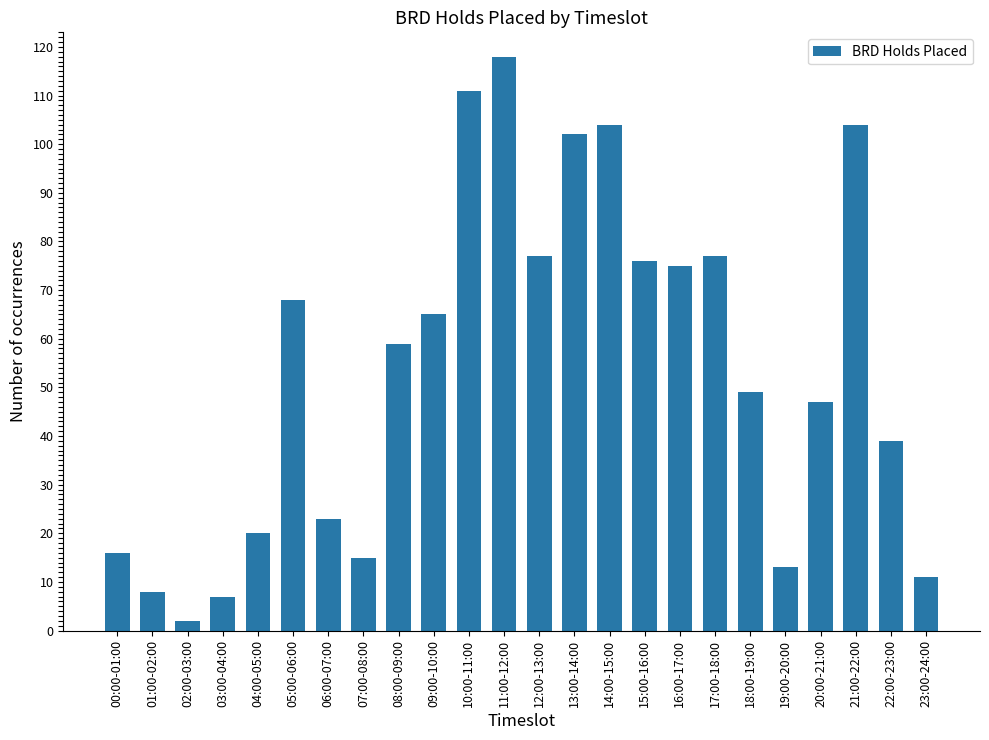

Which has a higher value, 10:00-11:00 or 21:00-22:00?

10:00-11:00